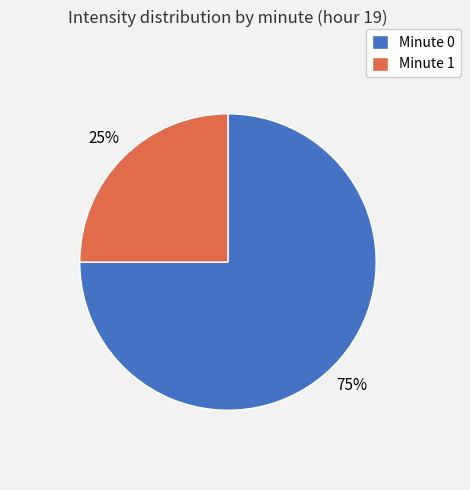

Is there any slice that represents more than half of the pie?

Yes